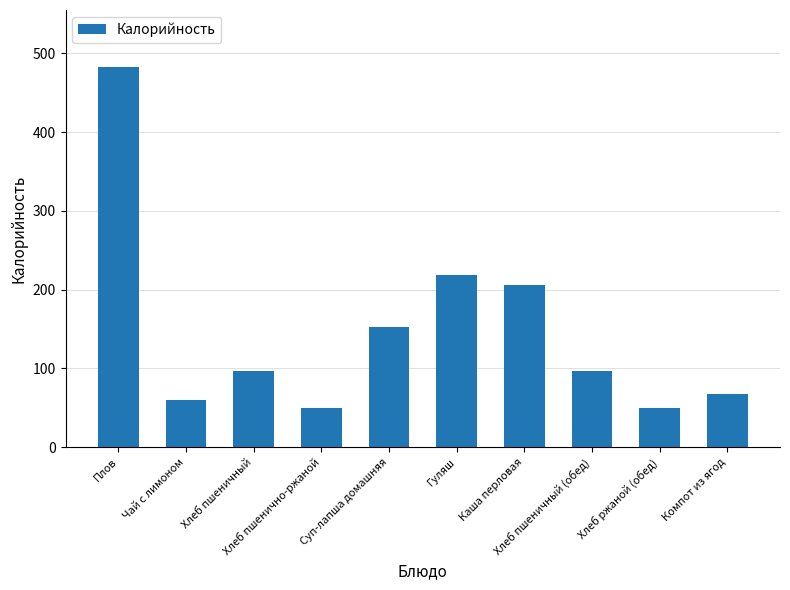

What is the approximate value at Каша перловая?

206.5